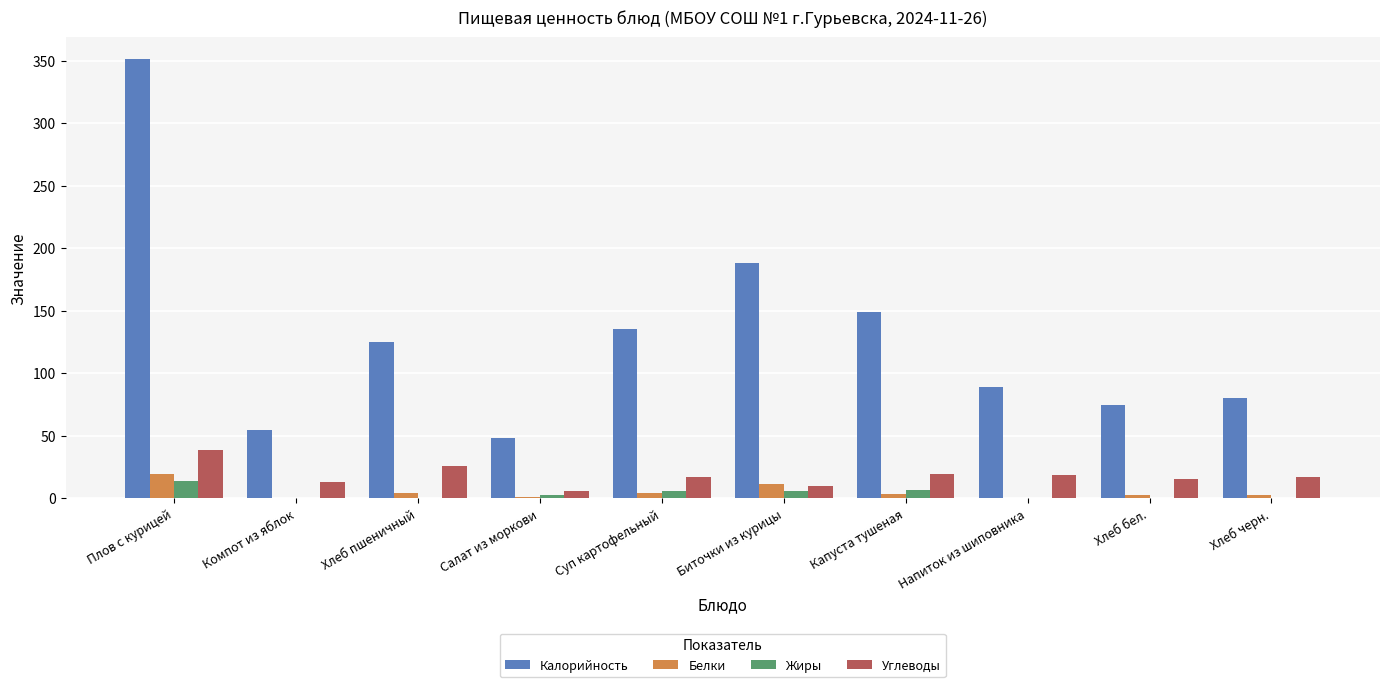

Between Компот из яблок and Хлеб пшеничный, which series saw the biggest shift?

Калорийность